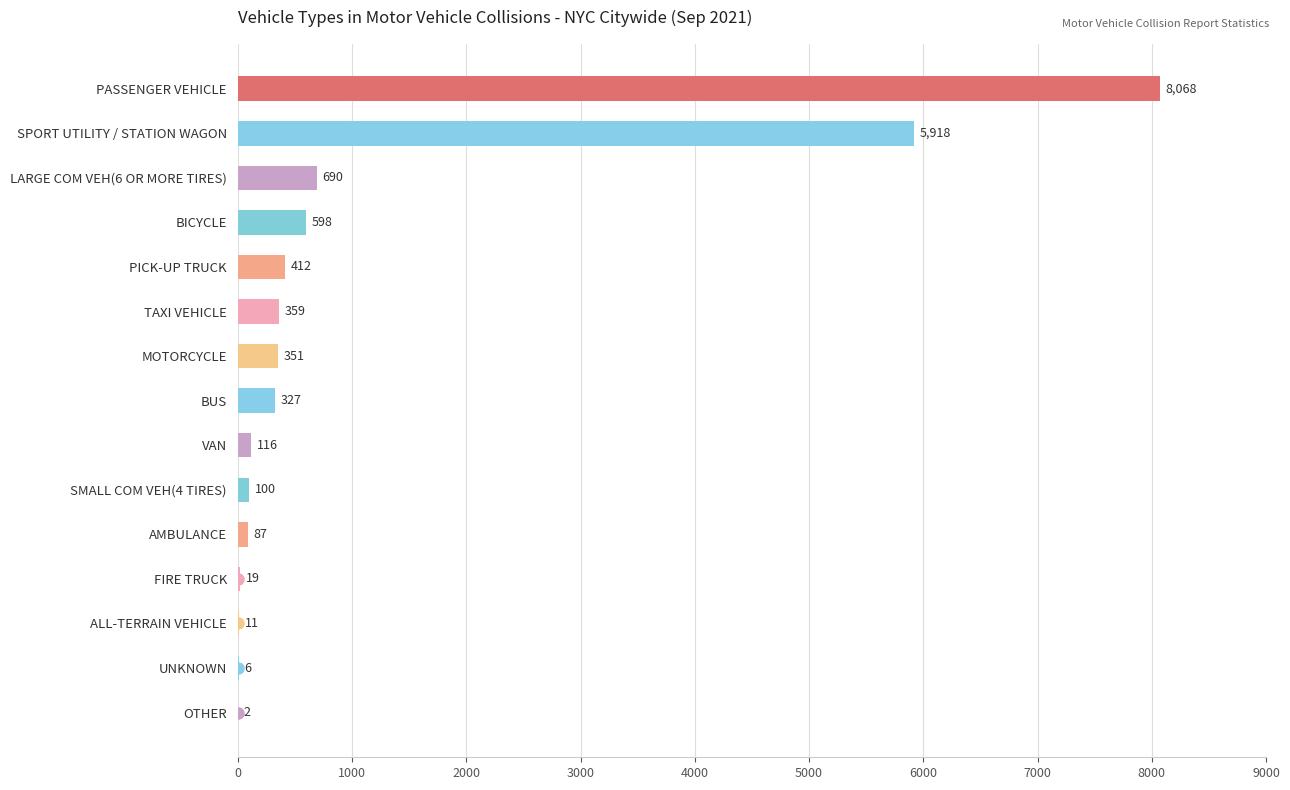

At which label is the value closest to 4035?

SPORT UTILITY / STATION WAGON